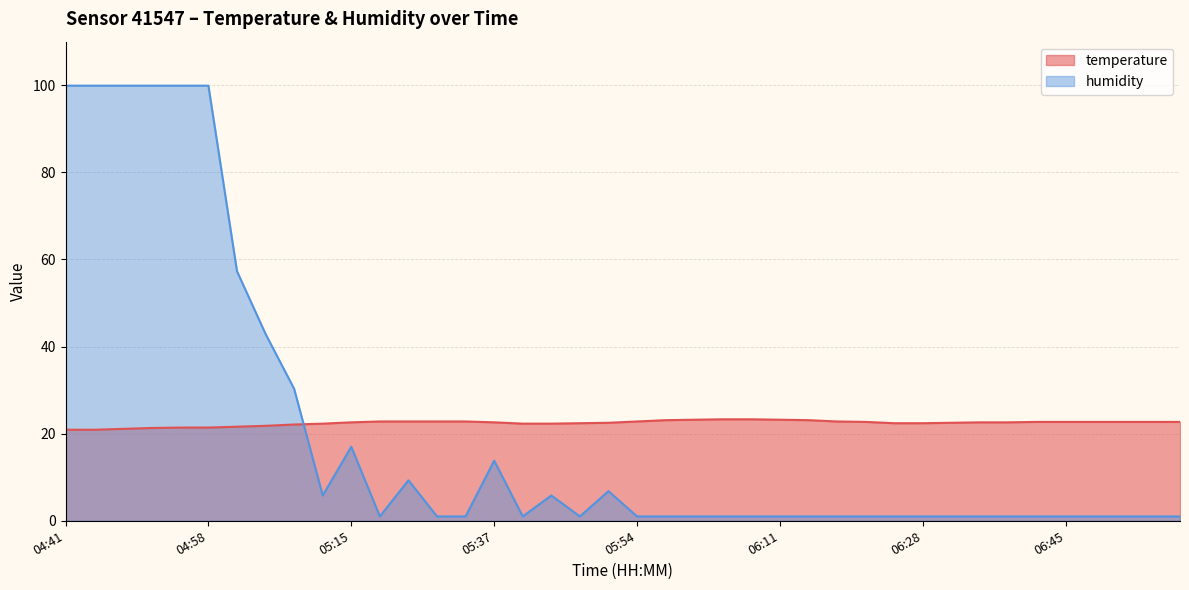

How many intersections are there between temperature and humidity?

1